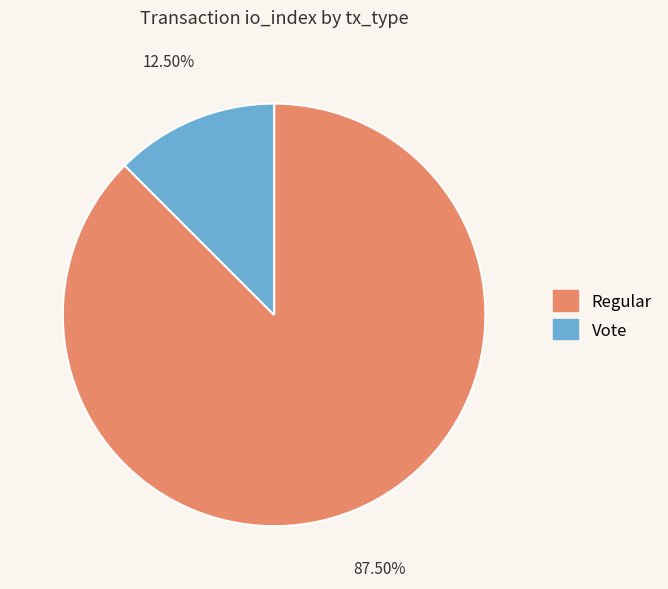

Rank the categories by value from lowest to highest.

Vote, Regular